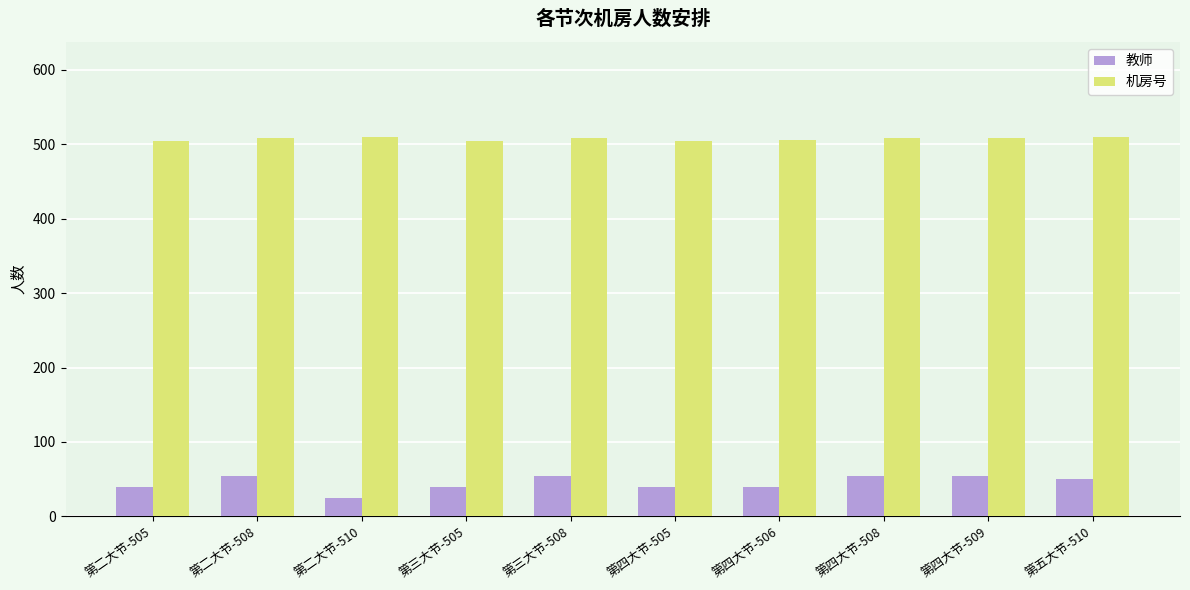

Does the chart contain any negative values?

No